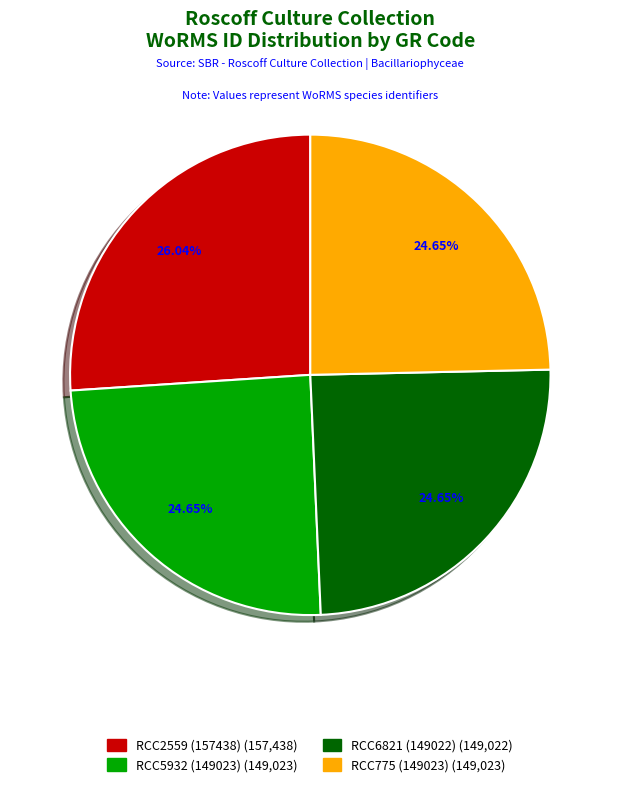

To the nearest percent, what portion does RCC2559 (157438) represent?

26%